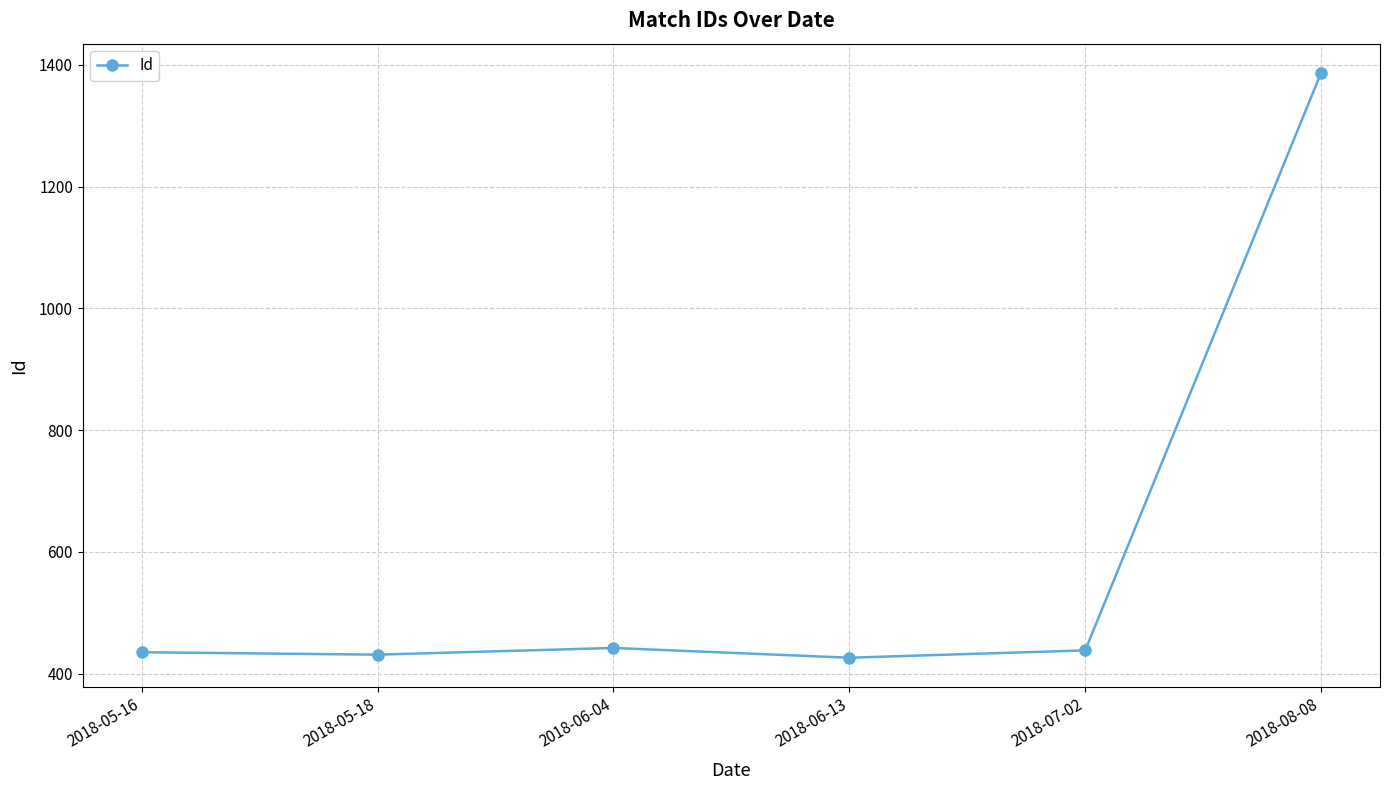

What is the sum of the values at 2018-08-08 and 2018-07-02?

1825